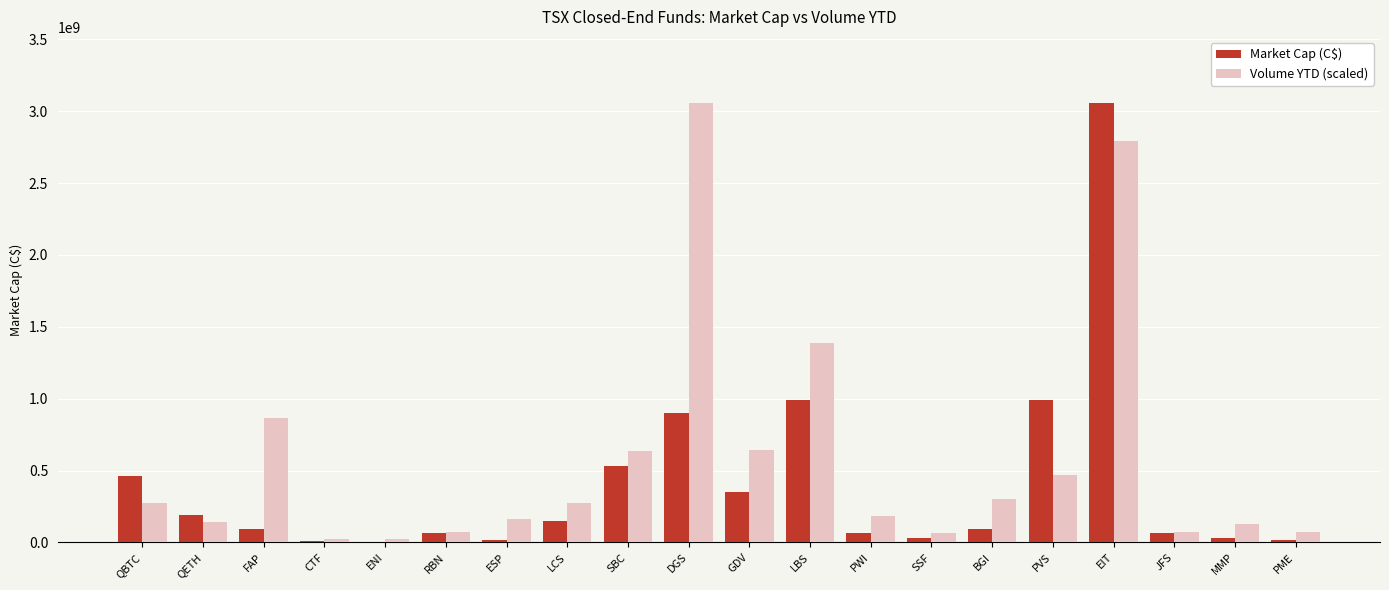

Where is Volume YTD (scaled) nearest to the value 1540951881?

LBS